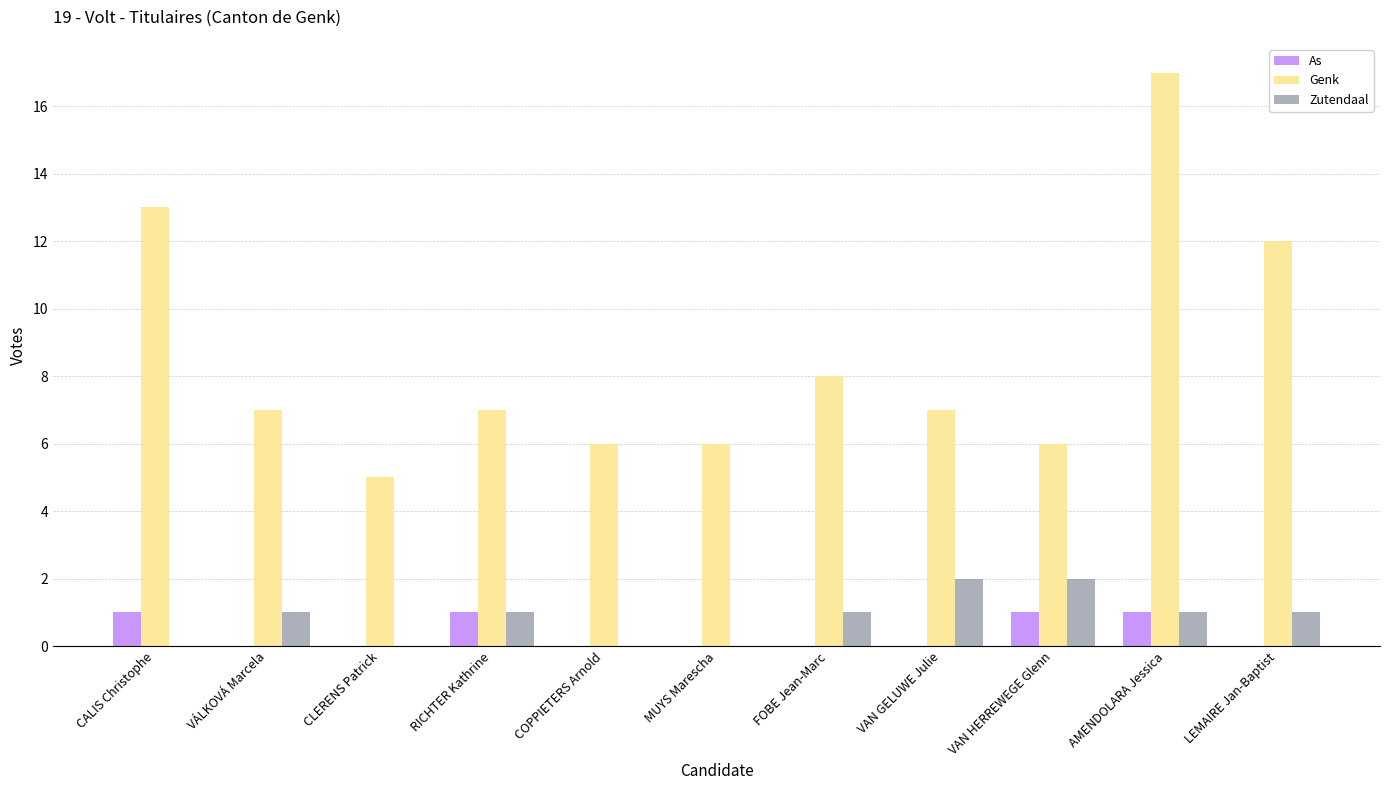

At which label does Genk first exceed 7?

CALIS Christophe